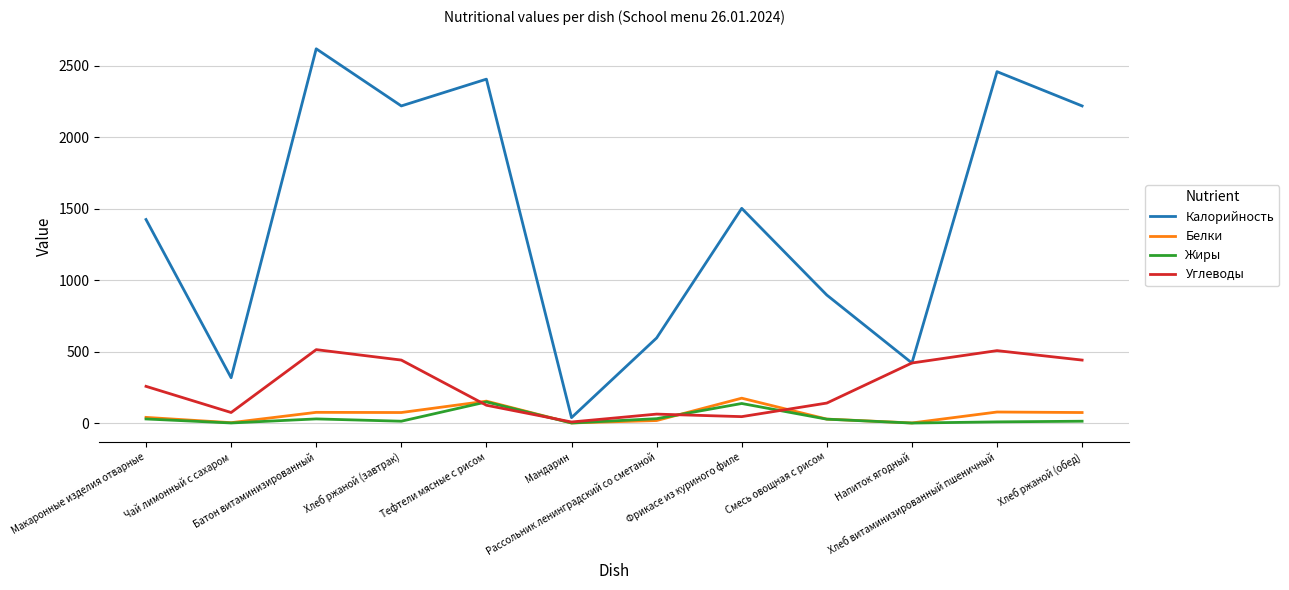

What is the lowest value of the Белки series?

0.6